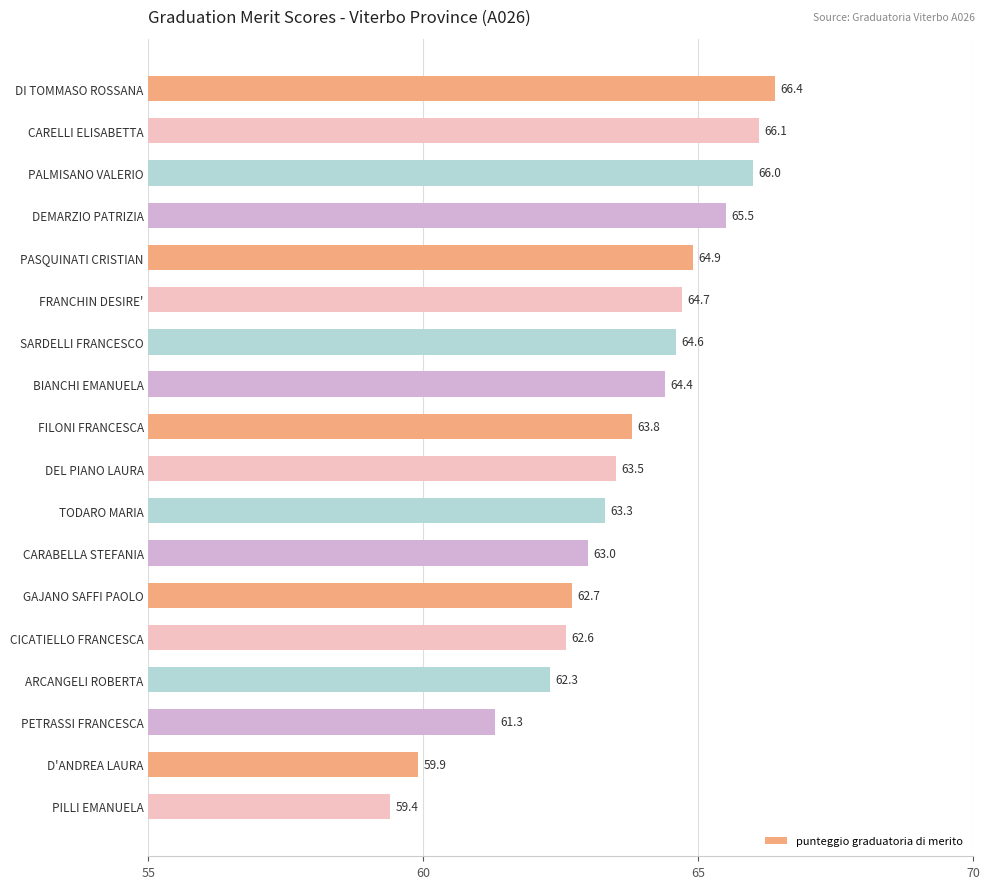

Which category has the highest value across all series?

DI TOMMASO ROSSANA